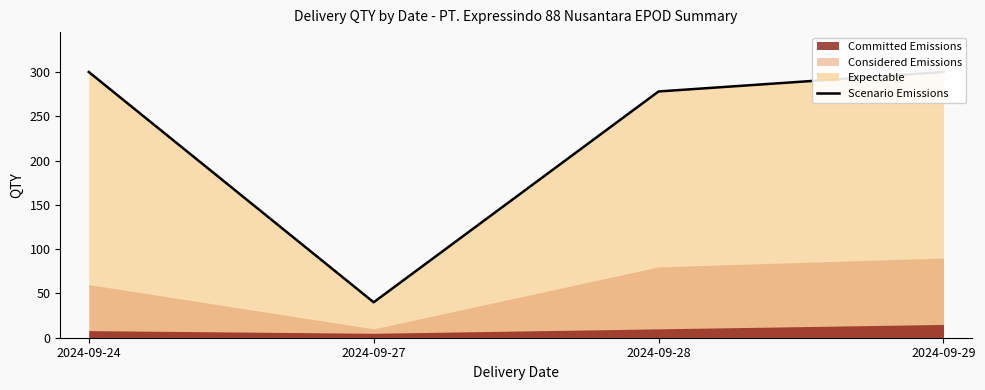

Between 2024-09-24 and 2024-09-28, which is larger?

2024-09-24